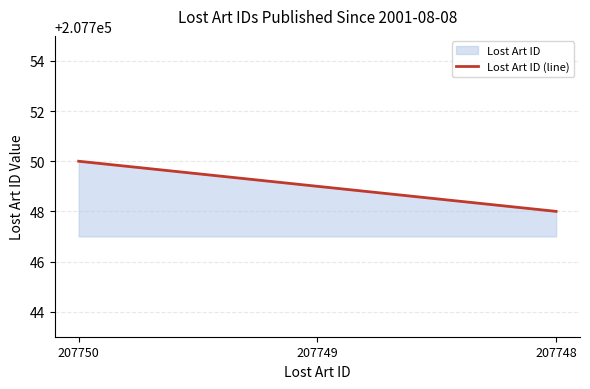

The value at 207748 is 207748. True or false?

True